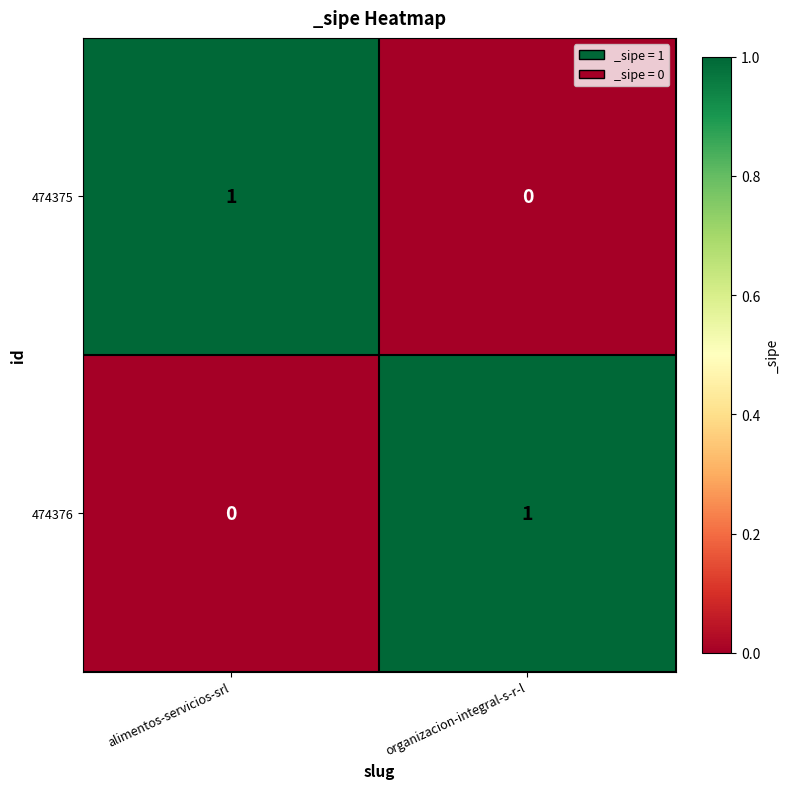

List the labels in order of 474376 value, smallest first.

alimentos-servicios-srl, organizacion-integral-s-r-l